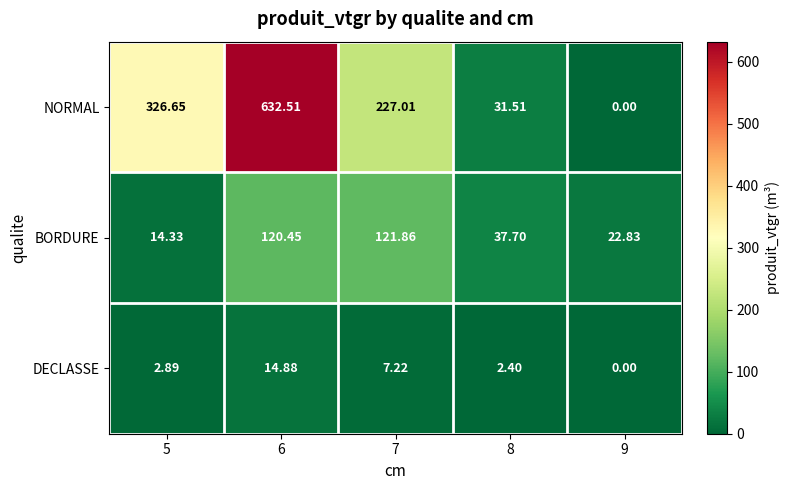

Which series has the largest range (max minus min)?

NORMAL